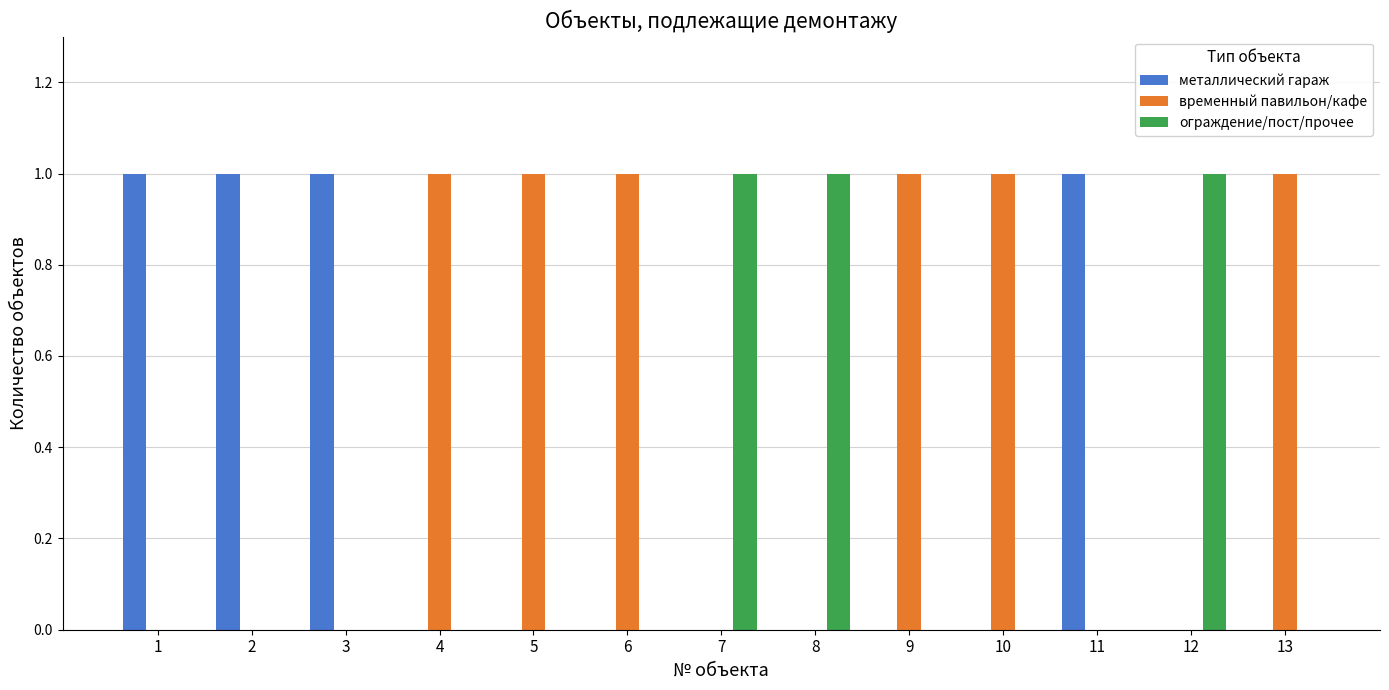

Reading left to right, transcribe all the data shown in this chart.

металлический гараж: 1	1	1	0	0	0	0	0	0	0	1	0	0
временный павильон/кафе: 0	0	0	1	1	1	0	0	1	1	0	0	1
ограждение/пост/прочее: 0	0	0	0	0	0	1	1	0	0	0	1	0